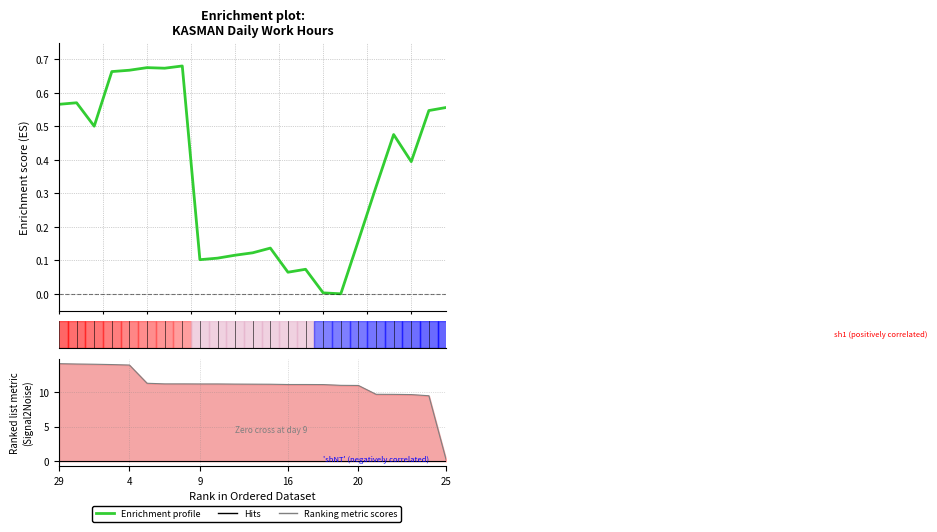

Reading left to right, list all the values displayed in this chart.

0.6	0.6	0.5	0.7	0.7	0.7	0.7	0.7	0.1	0.1	0.1	0.1	0.1	0.1	0.1	0.0	0.0	0.2	0.3	0.5	0.4	0.5	0.6